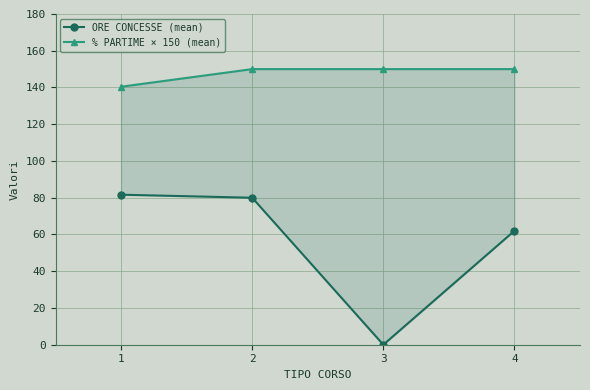

Count the number of data series in this chart.

2